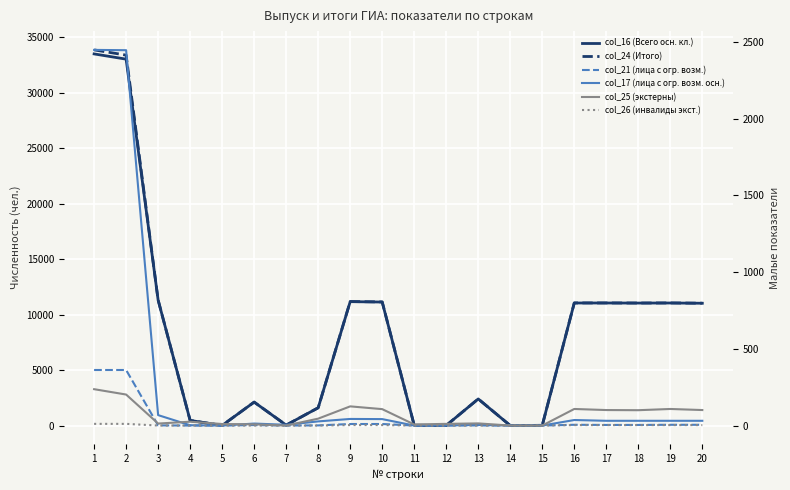

The value of col_16 (Всего осн. кл.) at 12 is 15. True or false?

False